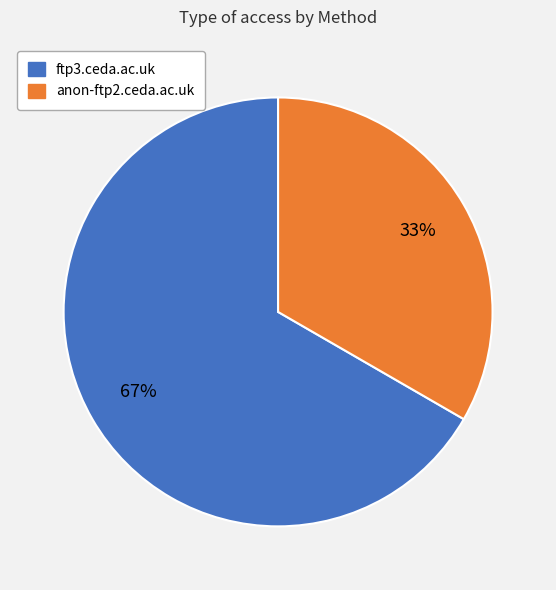

Is ftp3.ceda.ac.uk the majority of the pie?

Yes